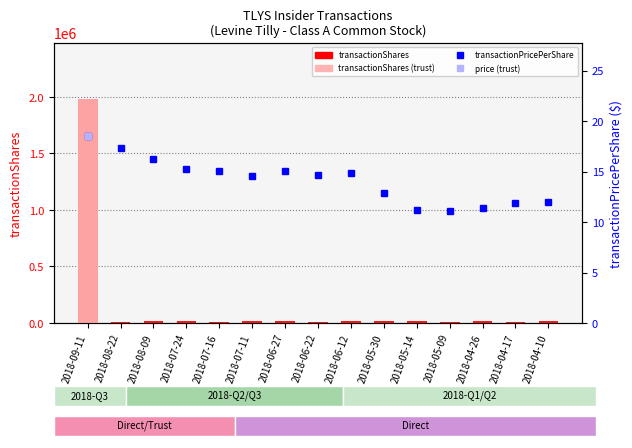

Which series changed the most between 2018-08-09 and 2018-06-27?

transactionPricePerShare